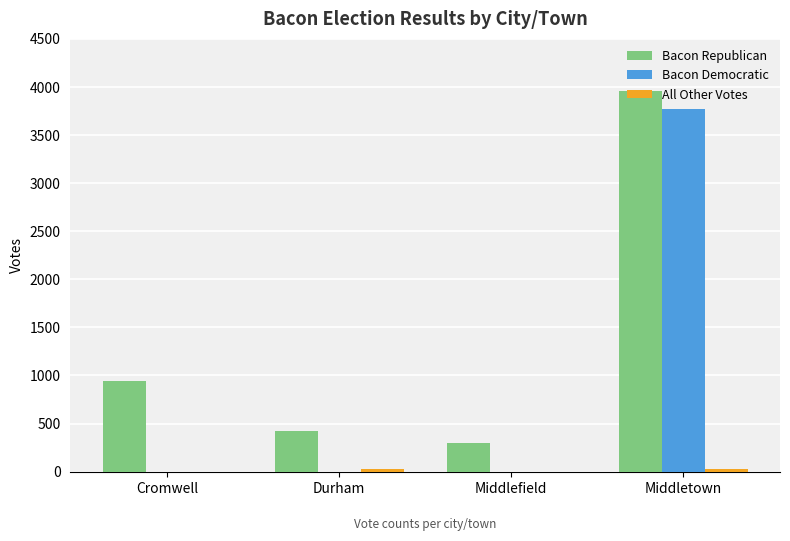

How many distinct data groups are displayed?

3